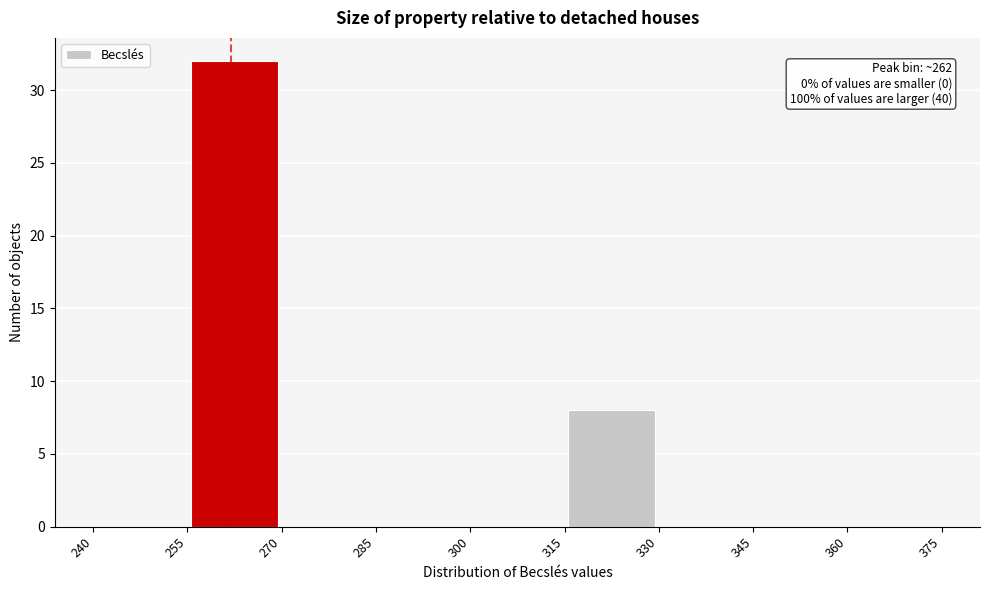

Which range on the x-axis has the tallest bar?

255 to 270